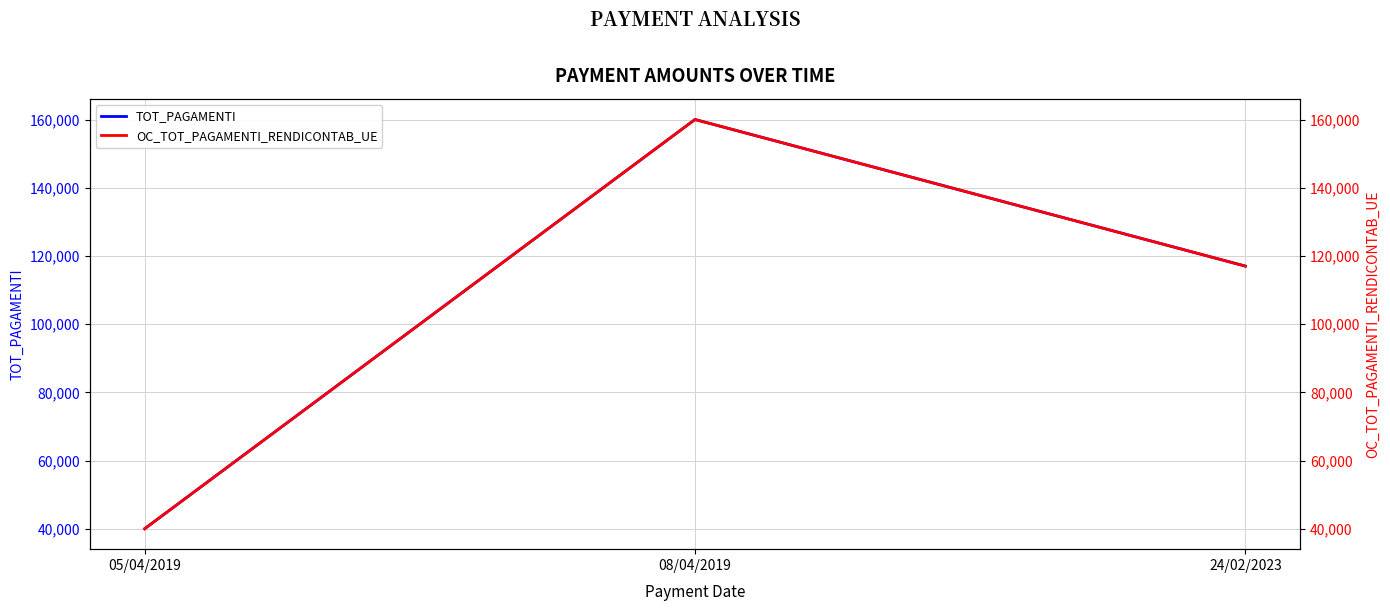

At which label does OC_TOT_PAGAMENTI_RENDICONTAB_UE first exceed 117011?

08/04/2019